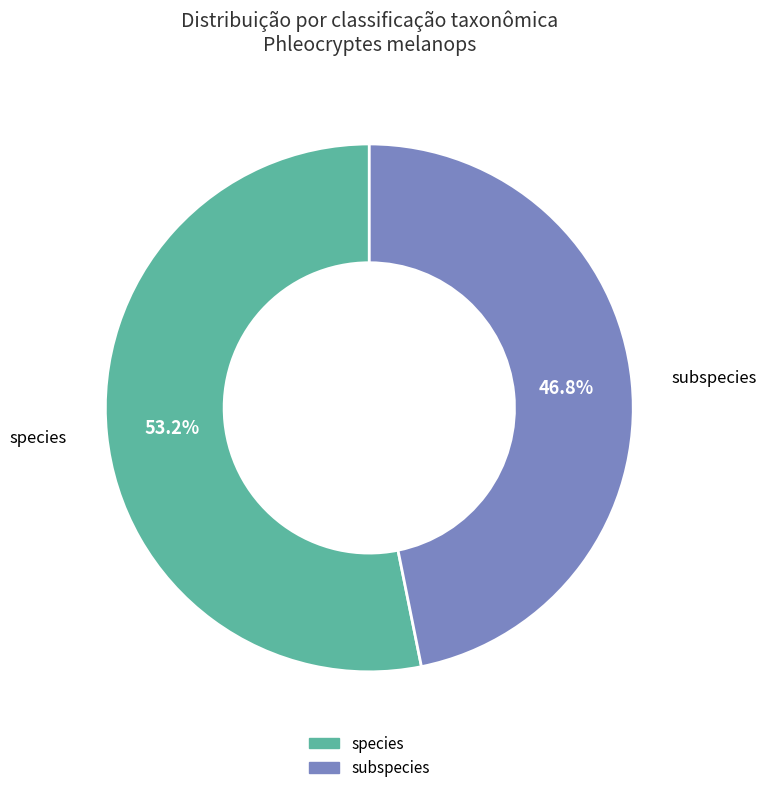

Is it true that species is 67% of the pie?

False